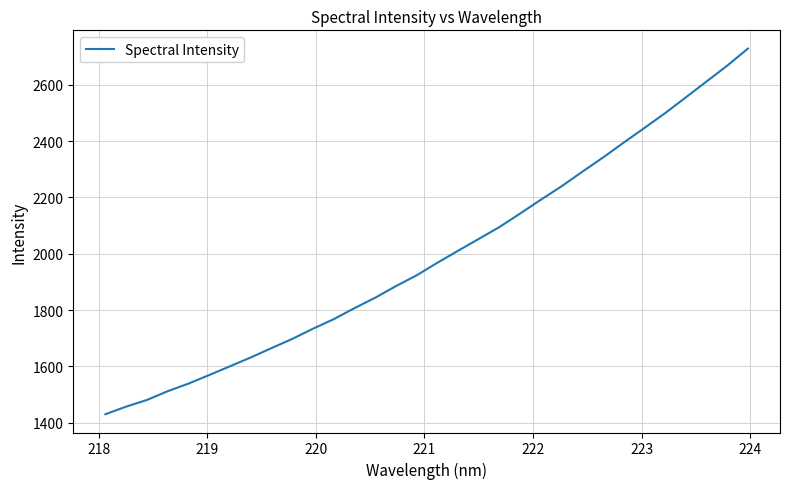

What is the smallest value displayed?

1430.6